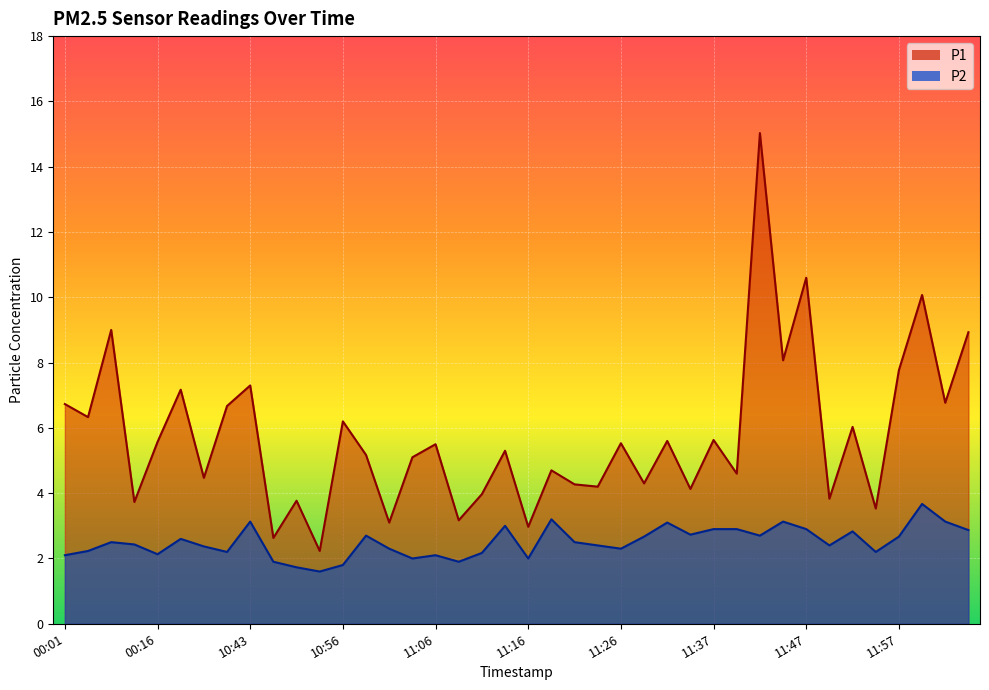

At which category does P2 reach its first local valley?

00:16